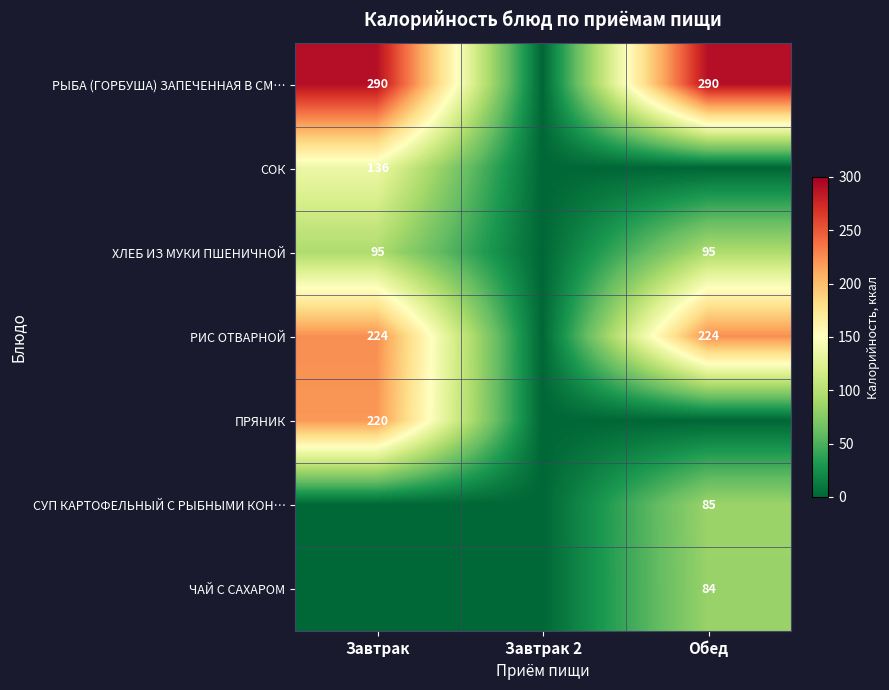

The ХЛЕБ ИЗ МУКИ ПШЕНИЧНОЙ series shows 95 at Завтрак. True or false?

True